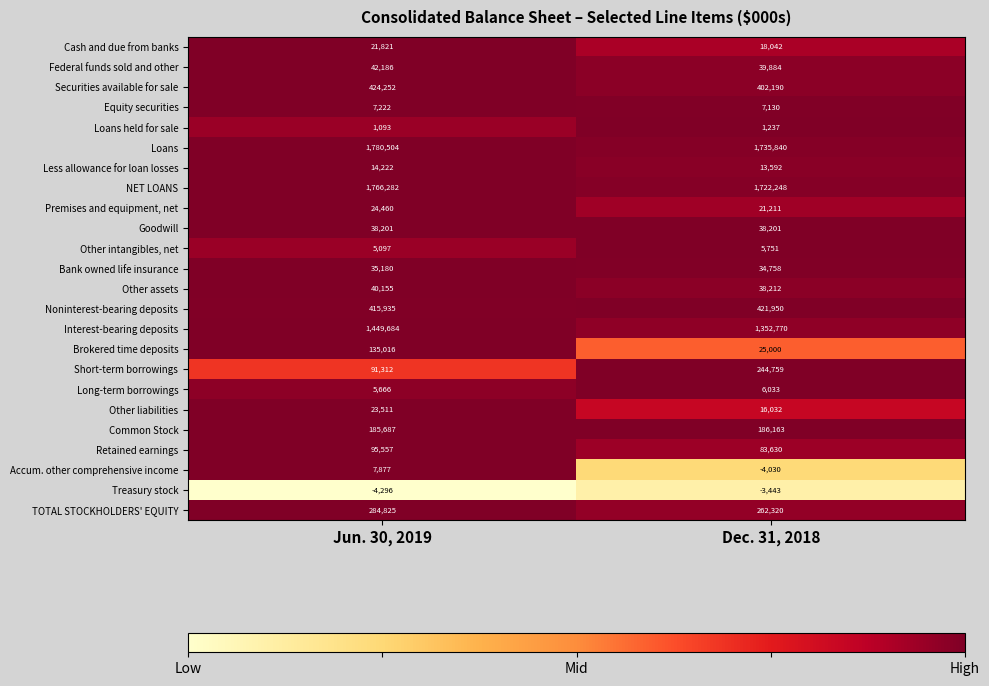

Rank the series at Jun. 30, 2019 from lowest to highest value.

Treasury stock, Loans held for sale, Other intangibles, net, Long-term borrowings, Equity securities, Accum. other comprehensive income, Less allowance for loan losses, Cash and due from banks, Other liabilities, Premises and equipment, net, Bank owned life insurance, Goodwill, Other assets, Federal funds sold and other, Short-term borrowings, Retained earnings, Brokered time deposits, Common Stock, TOTAL STOCKHOLDERS' EQUITY, Noninterest-bearing deposits, Securities available for sale, Interest-bearing deposits, NET LOANS, Loans